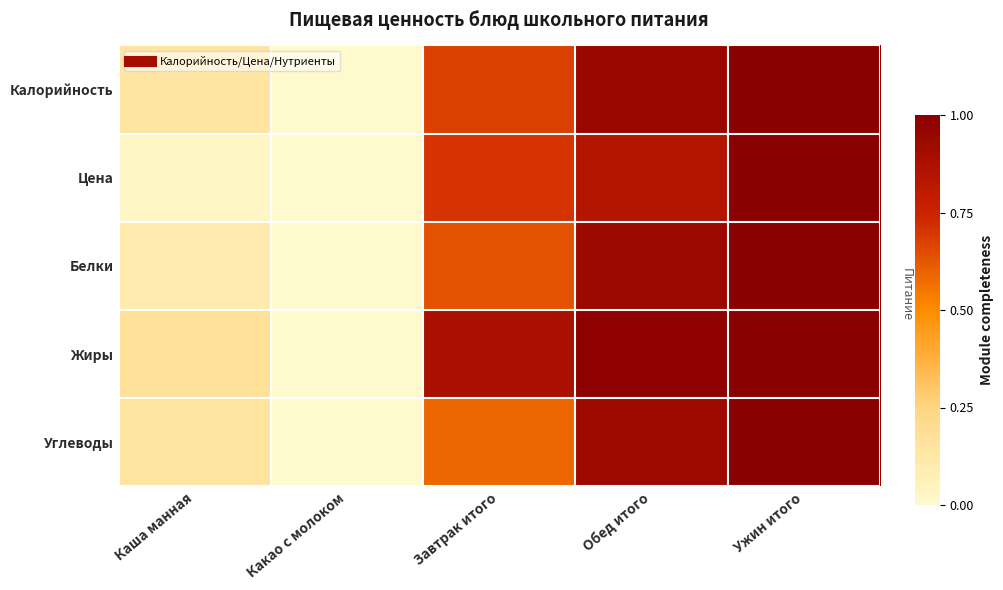

At which category is the sum across all series the highest?

Ужин итого